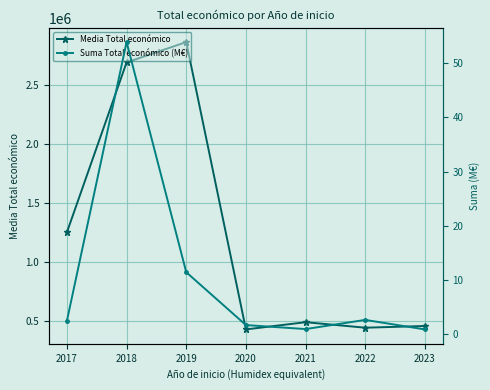

True or false: Media Total económico has more than 2 interior local peaks.

False